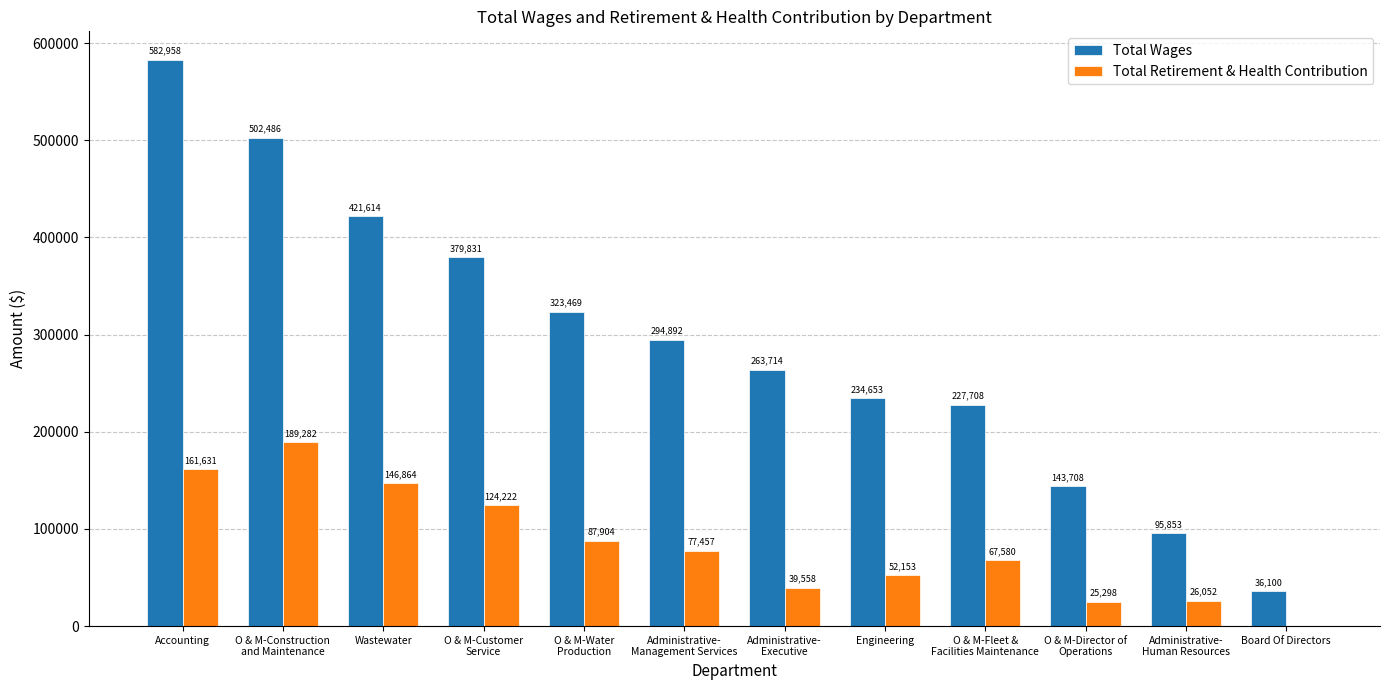

Are the bars grouped side by side (vs. stacked)?

Yes